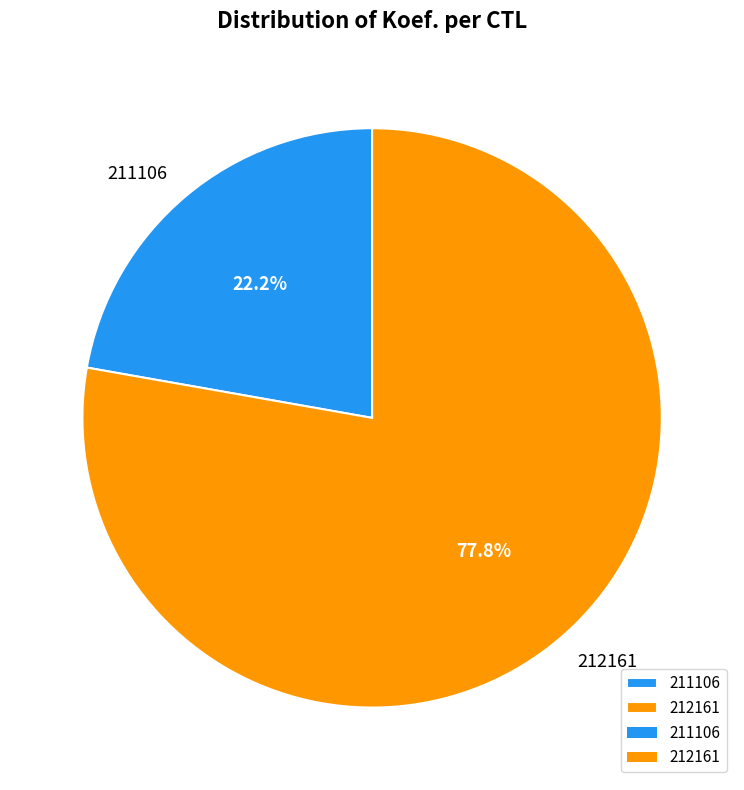

What is the smallest slice in the pie chart?

211106